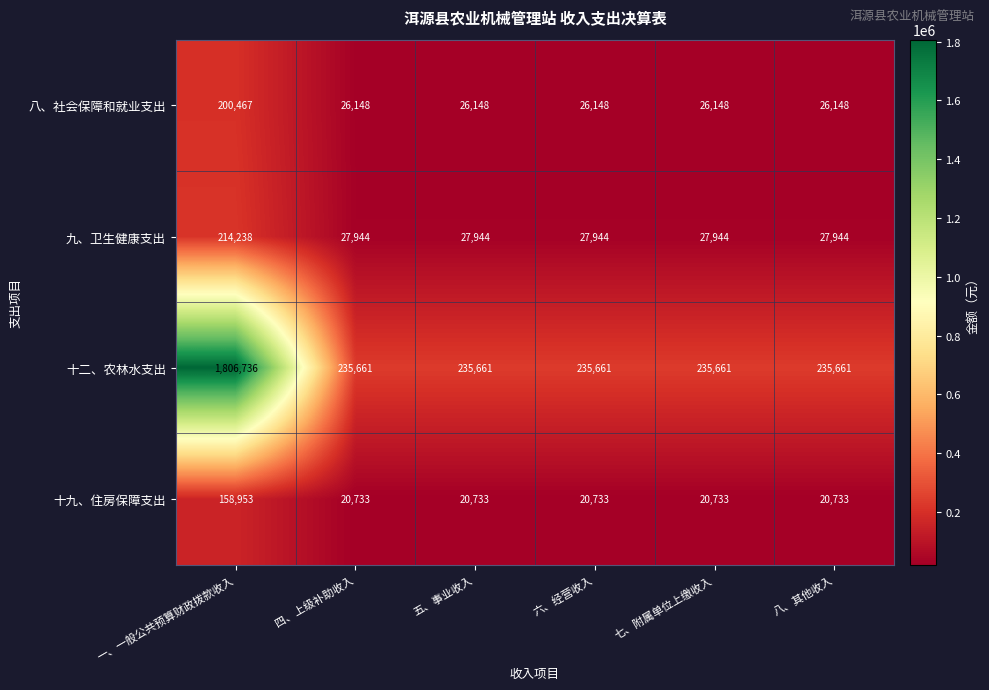

Reading left to right, what are all the values shown in this chart?

八、社会保障和就业支出: 一、一般公共预算财政拨款收入=200467	四、上级补助收入=26148	五、事业收入=26148	六、经营收入=26148	七、附属单位上缴收入=26148	八、其他收入=26148
九、卫生健康支出: 一、一般公共预算财政拨款收入=214238	四、上级补助收入=27944	五、事业收入=27944	六、经营收入=27944	七、附属单位上缴收入=27944	八、其他收入=27944
十二、农林水支出: 一、一般公共预算财政拨款收入=1806736	四、上级补助收入=235661	五、事业收入=235661	六、经营收入=235661	七、附属单位上缴收入=235661	八、其他收入=235661
十九、住房保障支出: 一、一般公共预算财政拨款收入=158953	四、上级补助收入=20733	五、事业收入=20733	六、经营收入=20733	七、附属单位上缴收入=20733	八、其他收入=20733